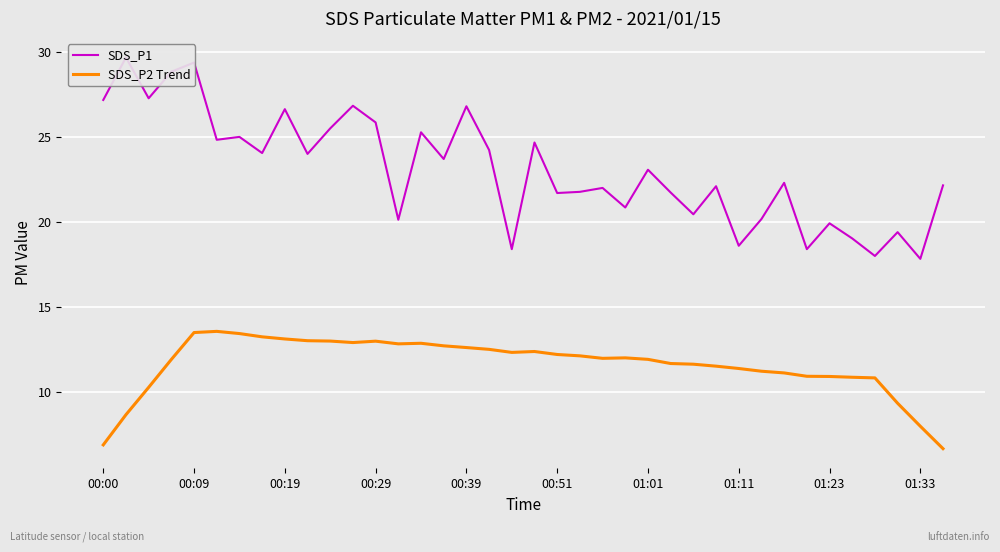

What is the maximum value for SDS_P2 Trend?

13.6